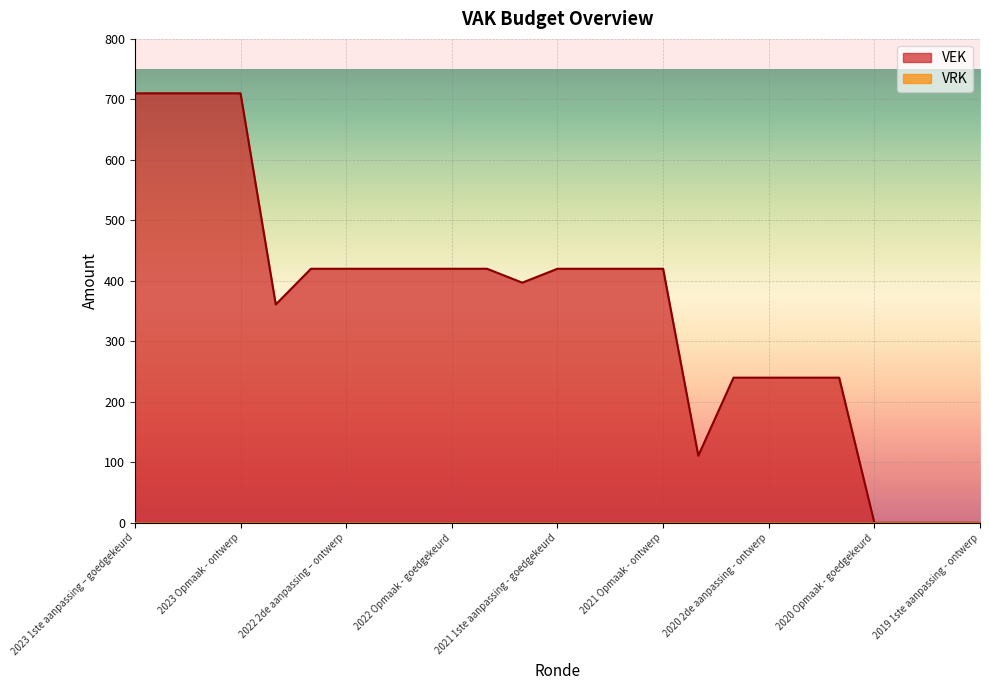

Which category has the highest value across all series?

2023 1ste aanpassing – goedgekeurd